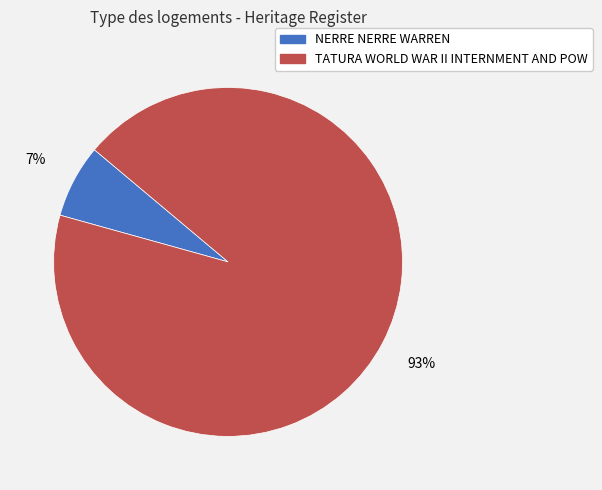

To the nearest percent, what portion does NERRE NERRE WARREN represent?

7%